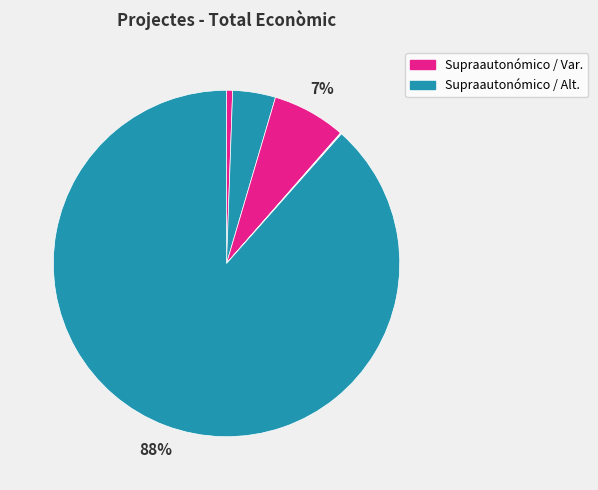

Is there any slice that represents more than half of the pie?

Yes